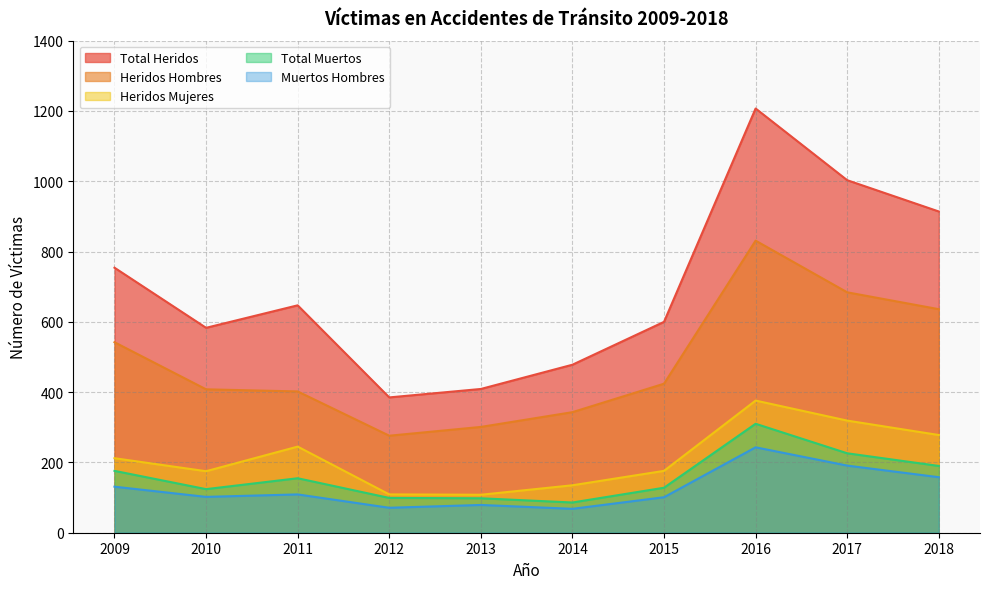

What is the sum of the Total Heridos values at 2010 and 2016?

1790